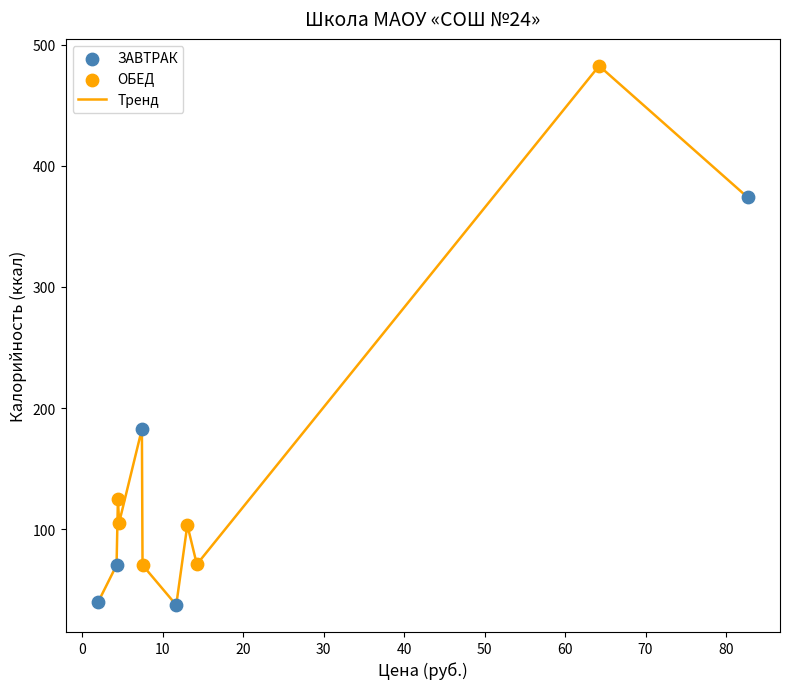

What is the smallest value displayed?

37.4